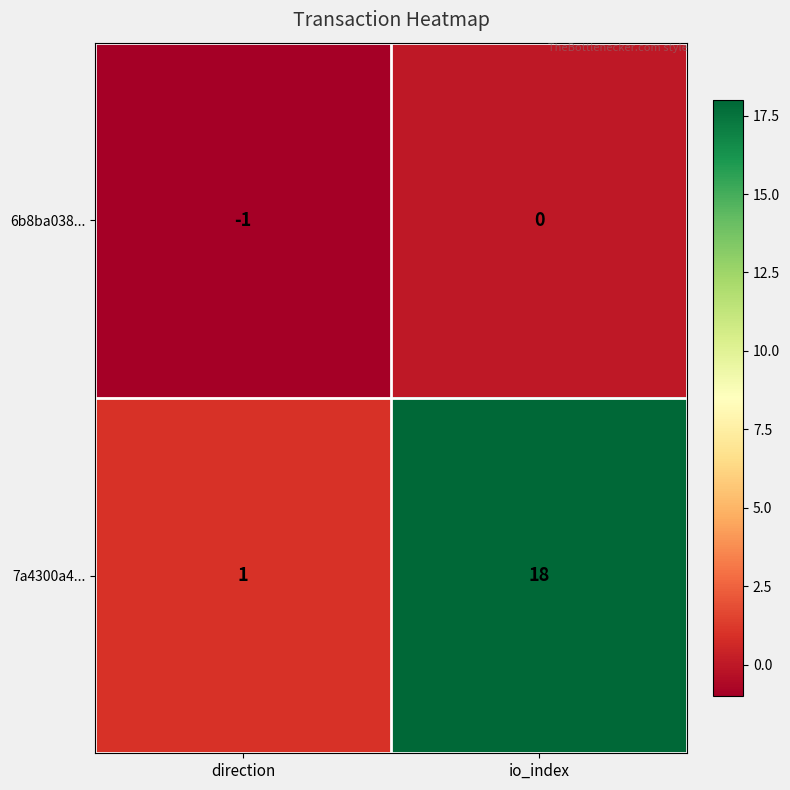

What is the difference between the 7a4300a4... values at io_index and direction?

17